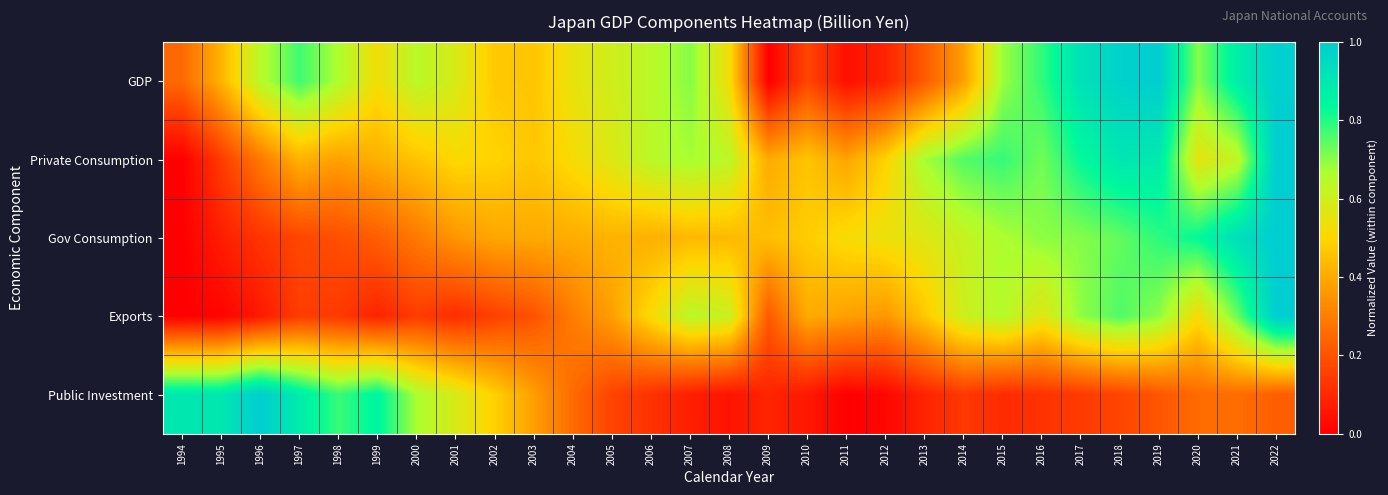

What is the spread (max minus min) of values at 2018?

0.8